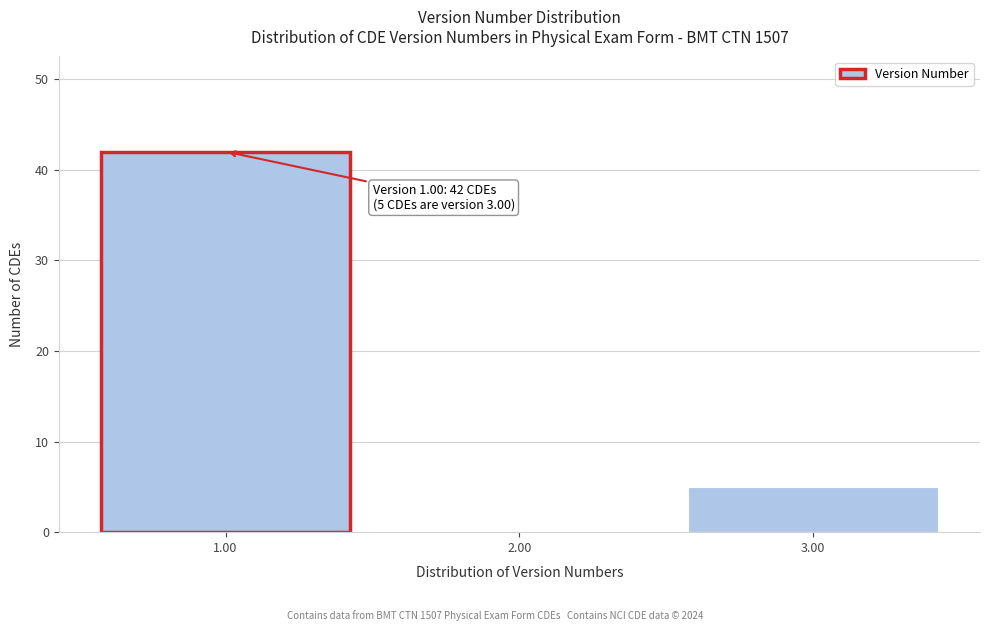

Reading right to left, what are all the values shown in this chart?

3.00=5	2.00=0	1.00=42